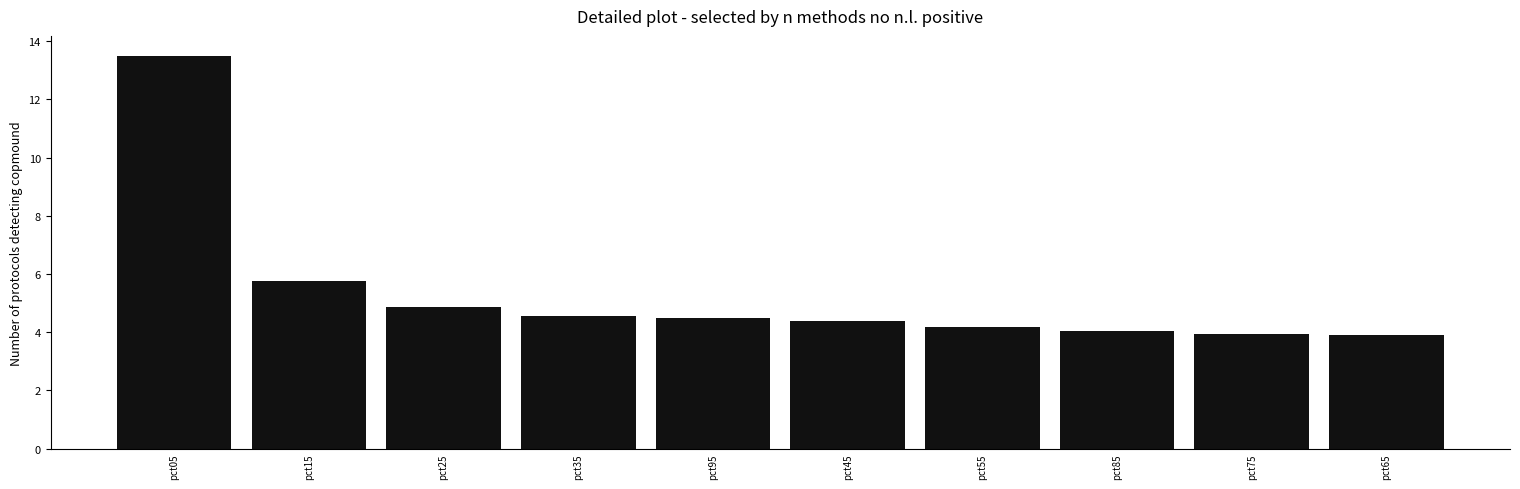

Does the chart contain any negative values?

No